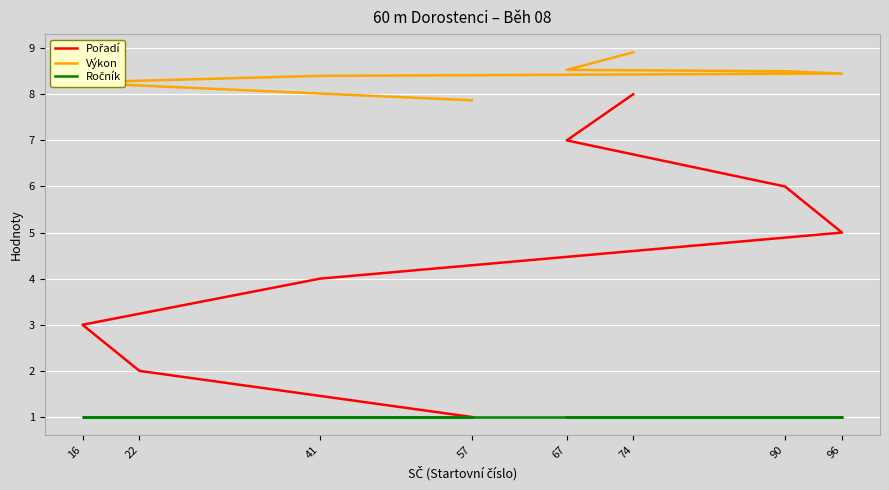

The Výkon series shows 7.9 at 57. True or false?

True